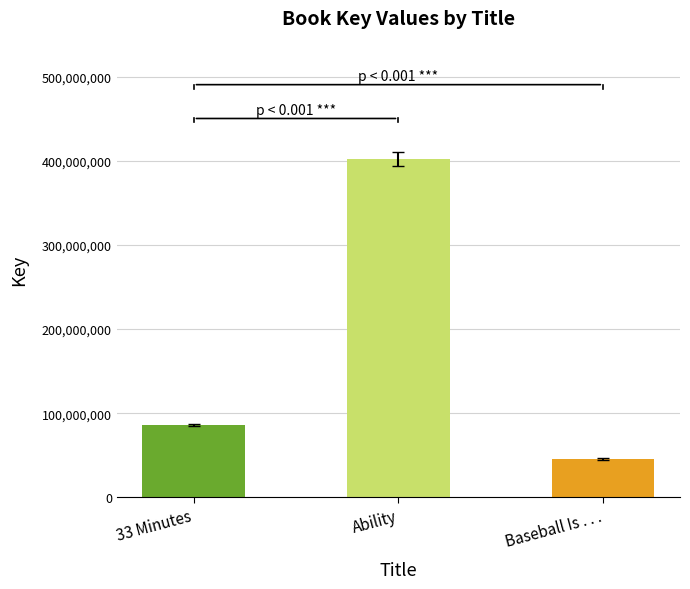

Rank the categories by value from highest to lowest.

Ability, 33 Minutes, Baseball Is . . .